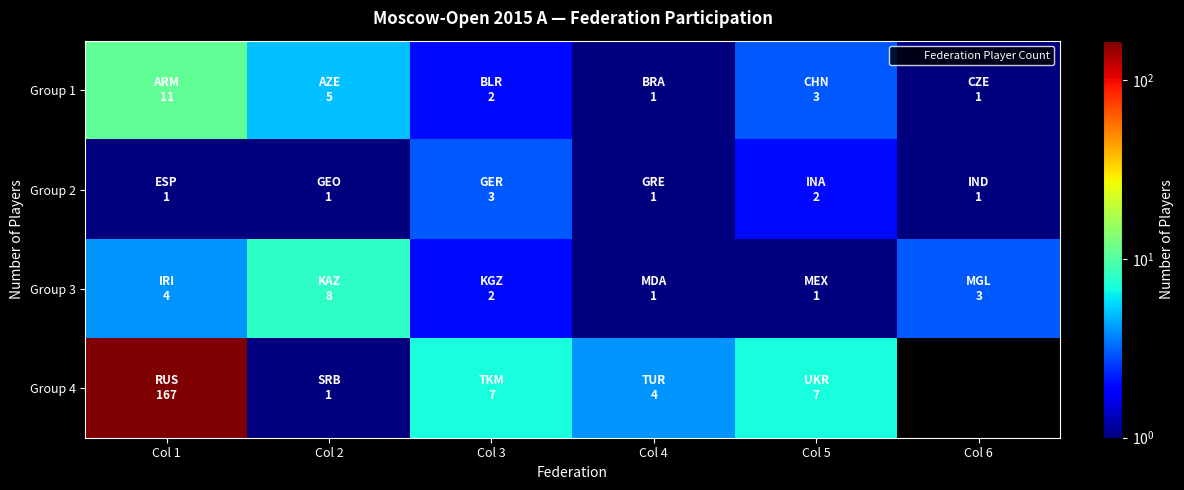

At which label is Group 2 closest to 2?

Col 5